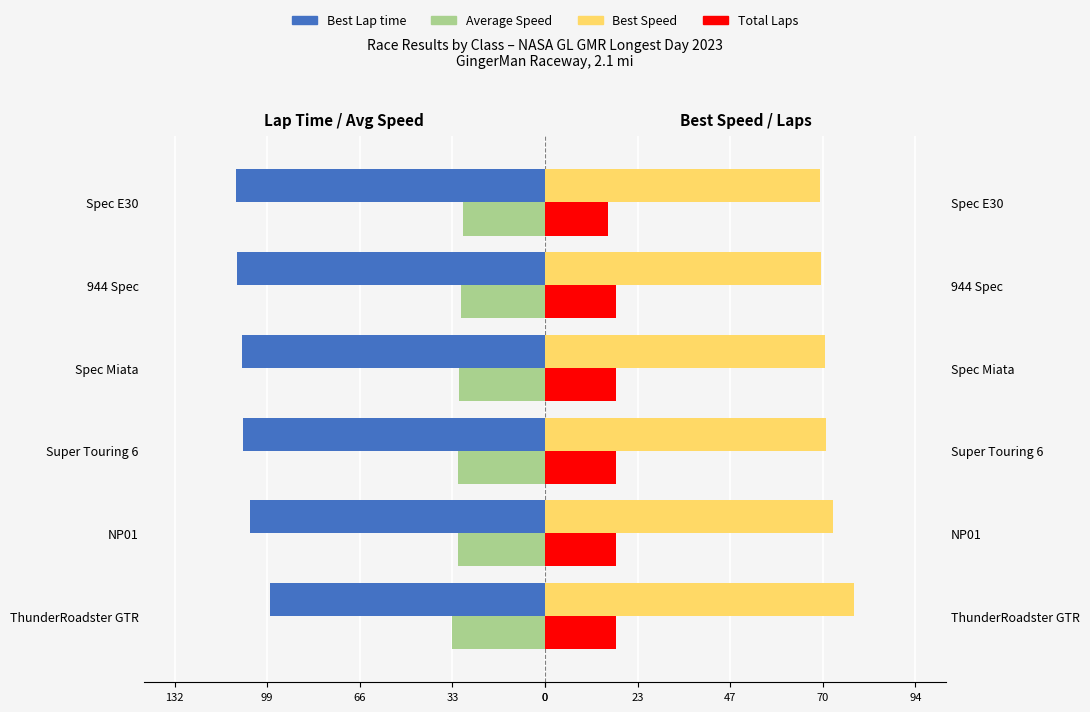

Between ThunderRoadster GTR and NP01, which series saw the biggest shift?

Best Lap time